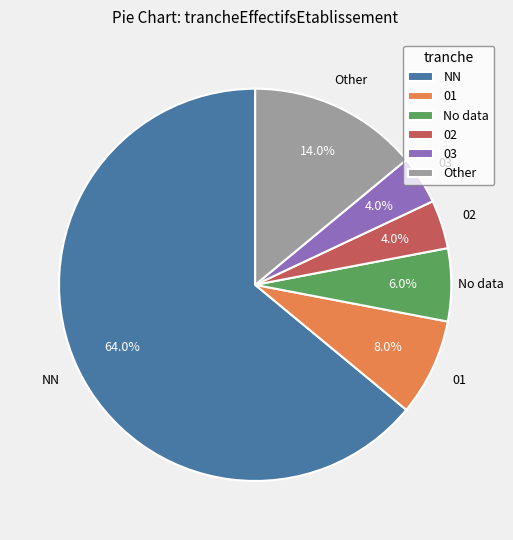

To the nearest percent, what is the difference between the 01 and NN slice percentages?

56%